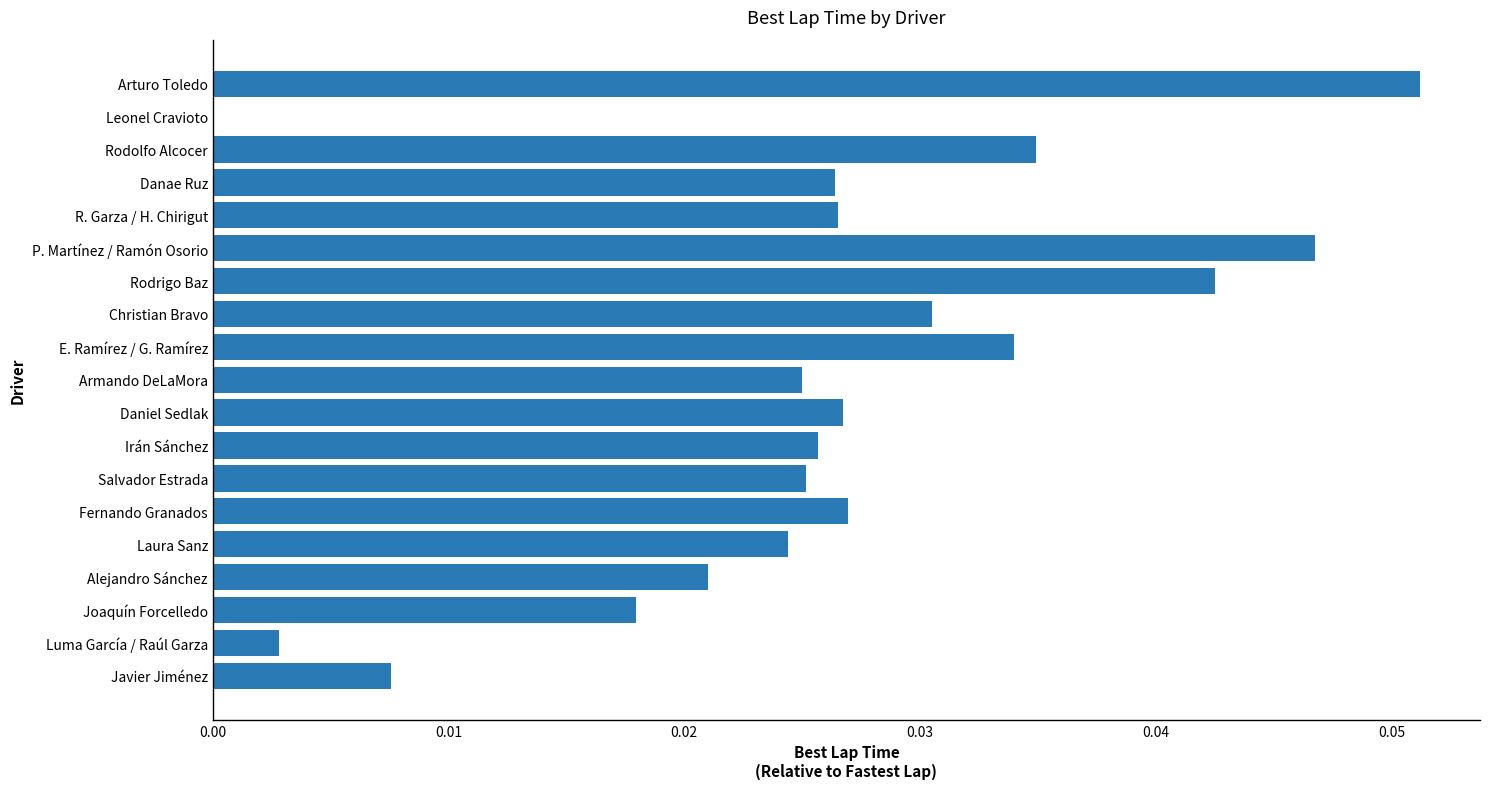

What is the sum of all values?

0.5